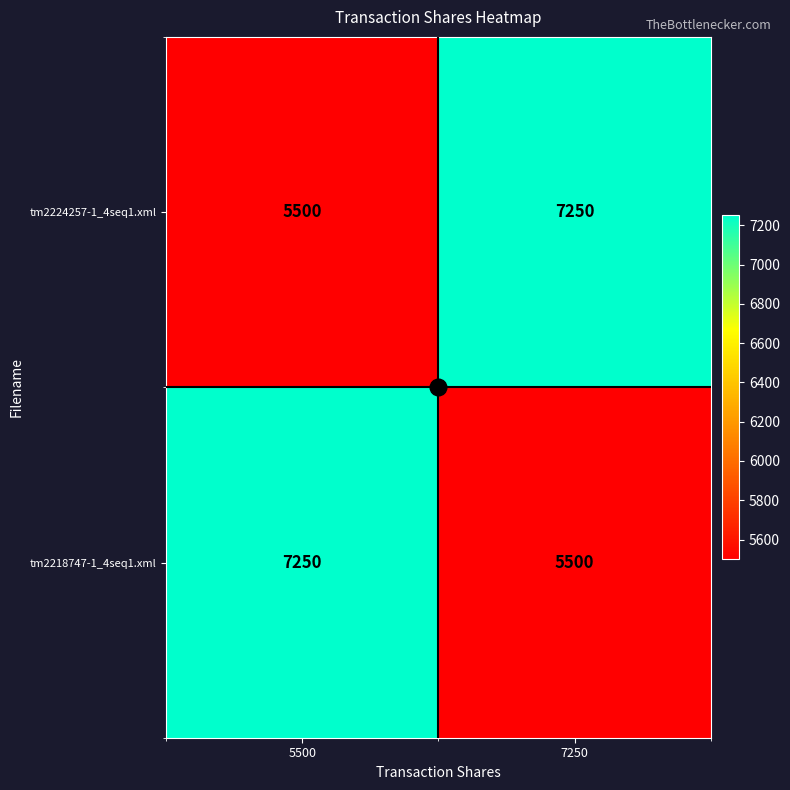

What is the difference between the tm2218747-1_4seq1.xml values at 7250 and 5500?

1750